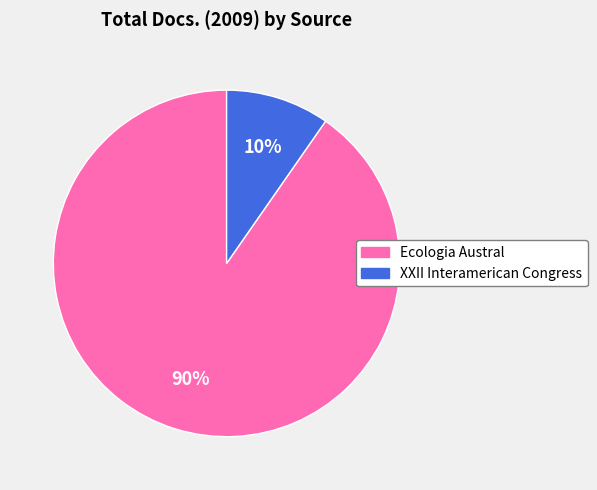

To the nearest percent, what is the average slice percentage?

50%